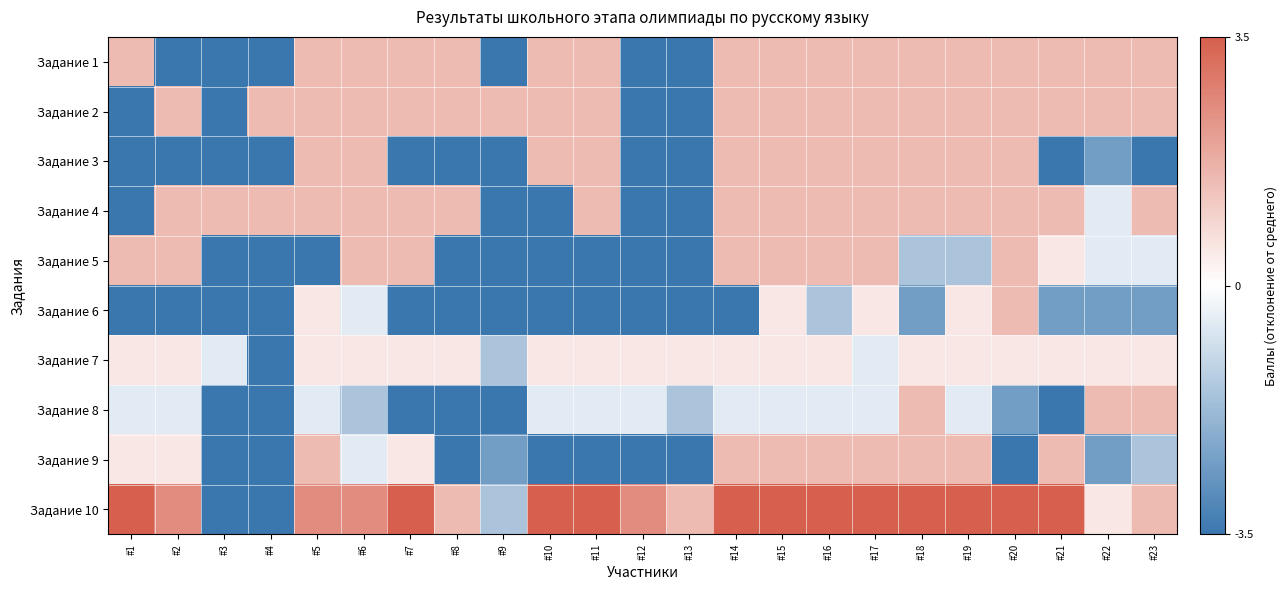

Which label corresponds to the largest value in the chart?

#1